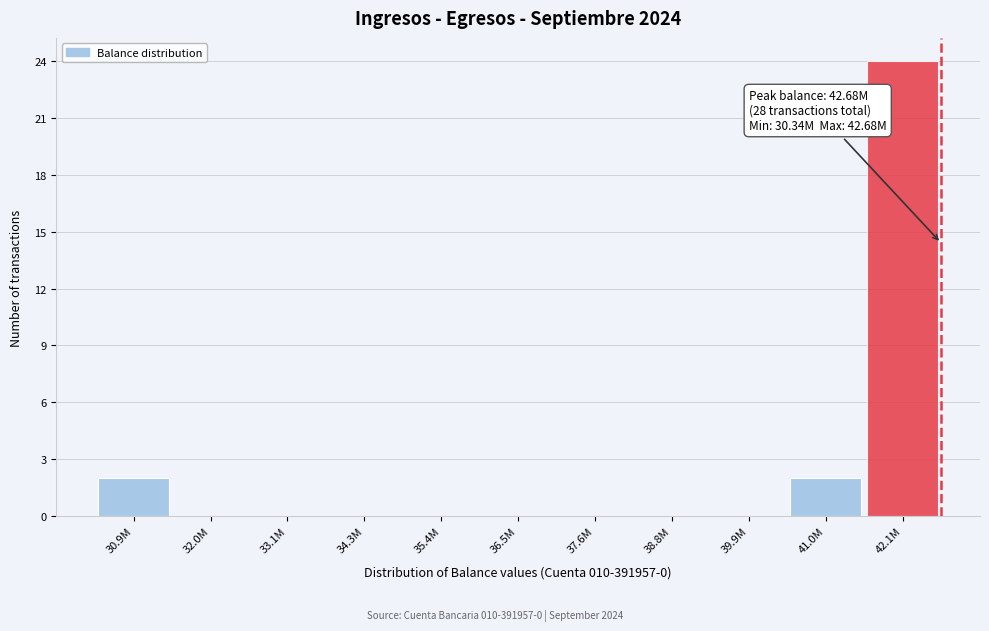

Reading left to right, list all the values displayed in this chart.

30.9M=2	32.0M=0	33.1M=0	34.3M=0	35.4M=0	36.5M=0	37.6M=0	38.8M=0	39.9M=0	41.0M=2	42.1M=24